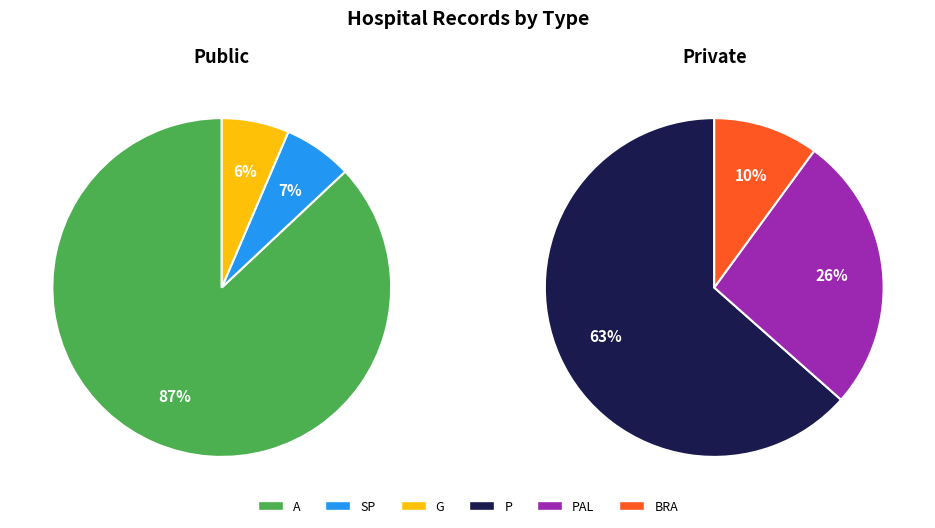

Does A account for over 50% of the chart?

No